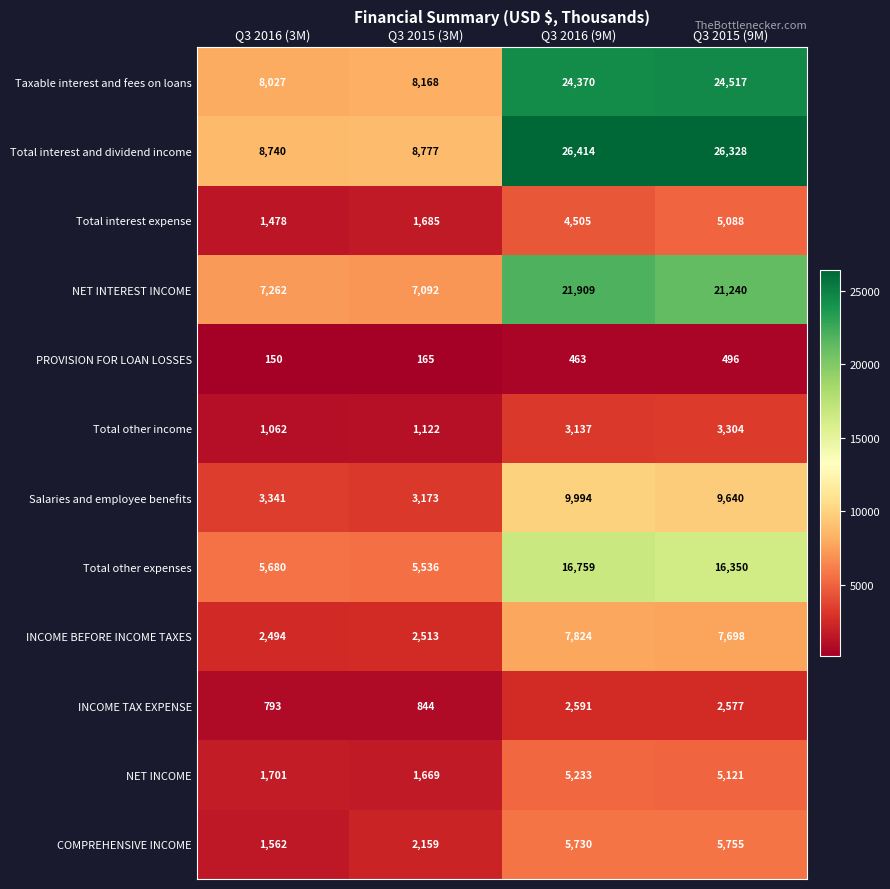

At which category is the sum across all series the highest?

Q3 2016 (9M)